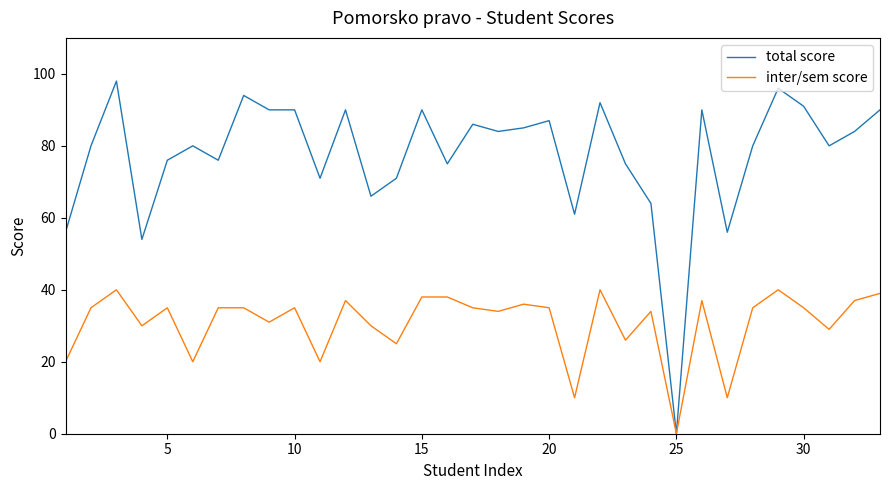

Which series has the widest spread of values?

total score